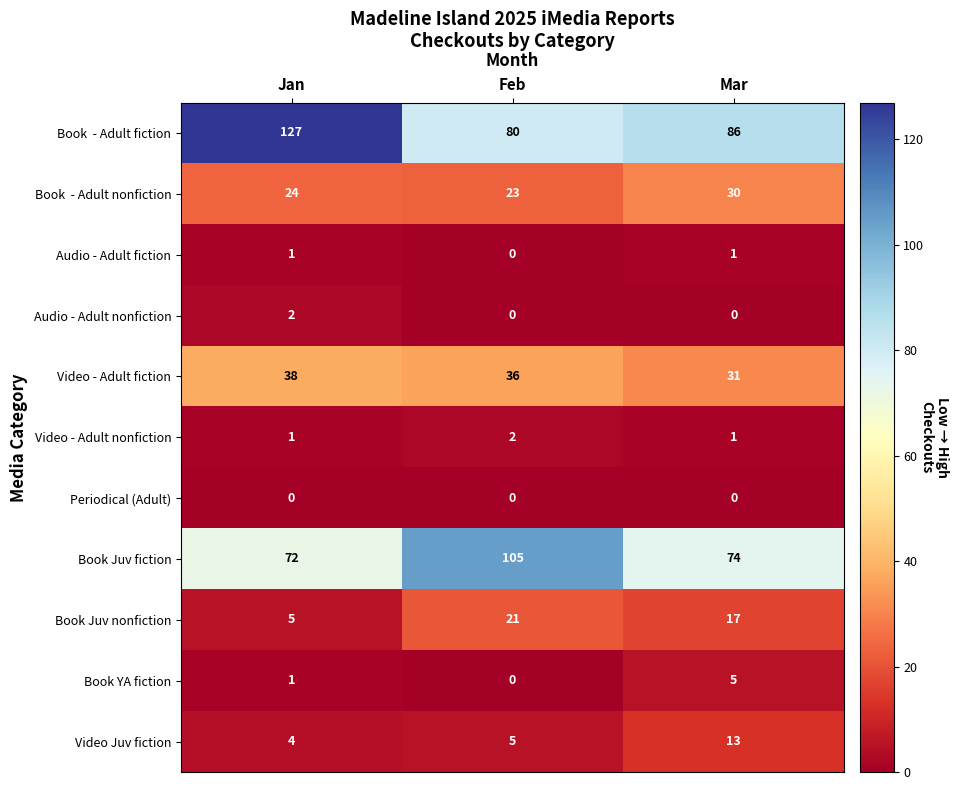

At which label is Book Juv fiction closest to 88?

Mar